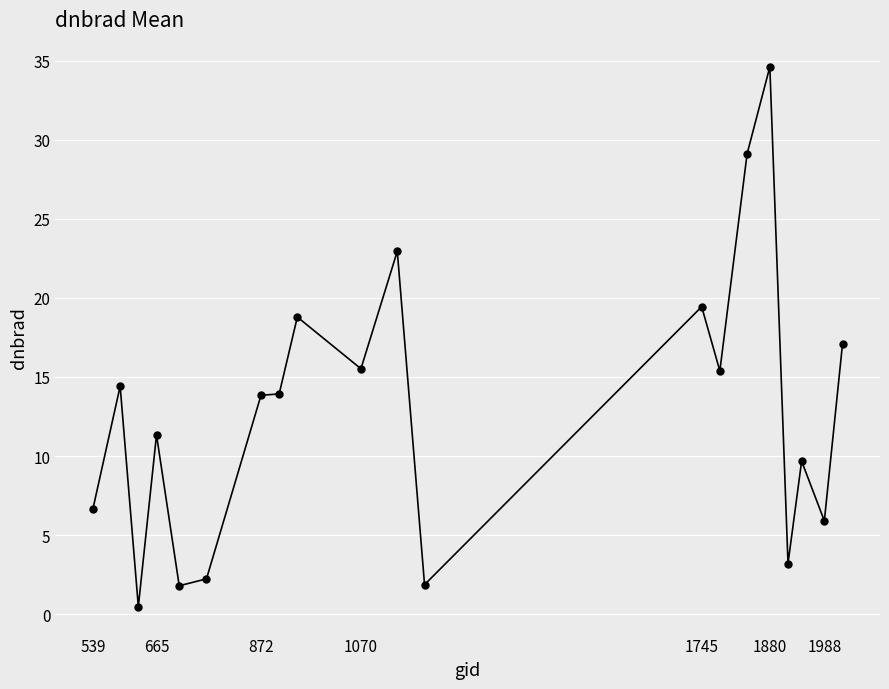

What is the difference between the maximum and minimum values?

34.1